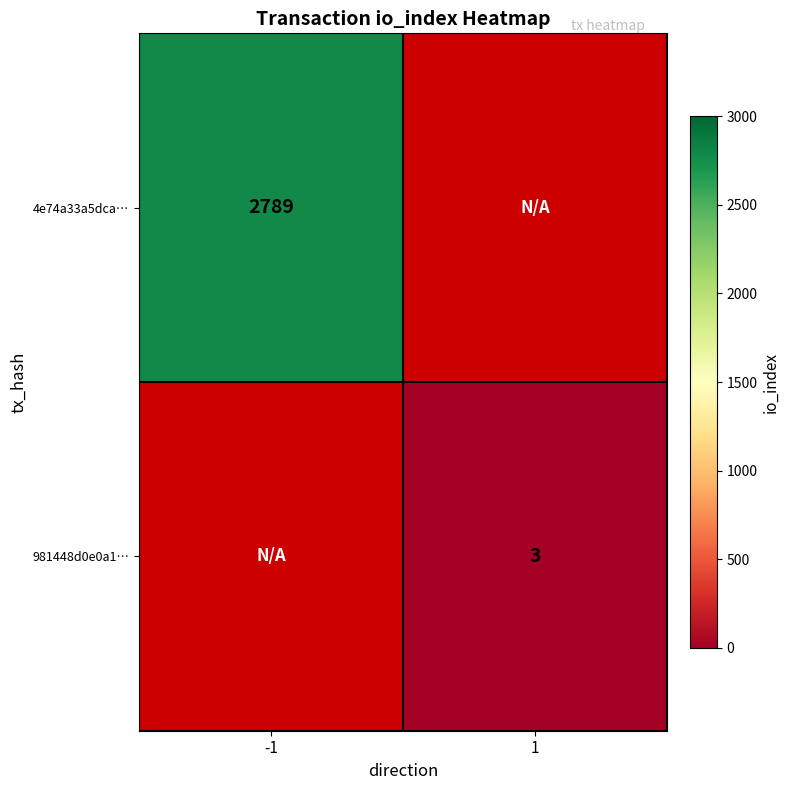

The 4e74a33a5dca… series shows 2789 at -1. True or false?

True